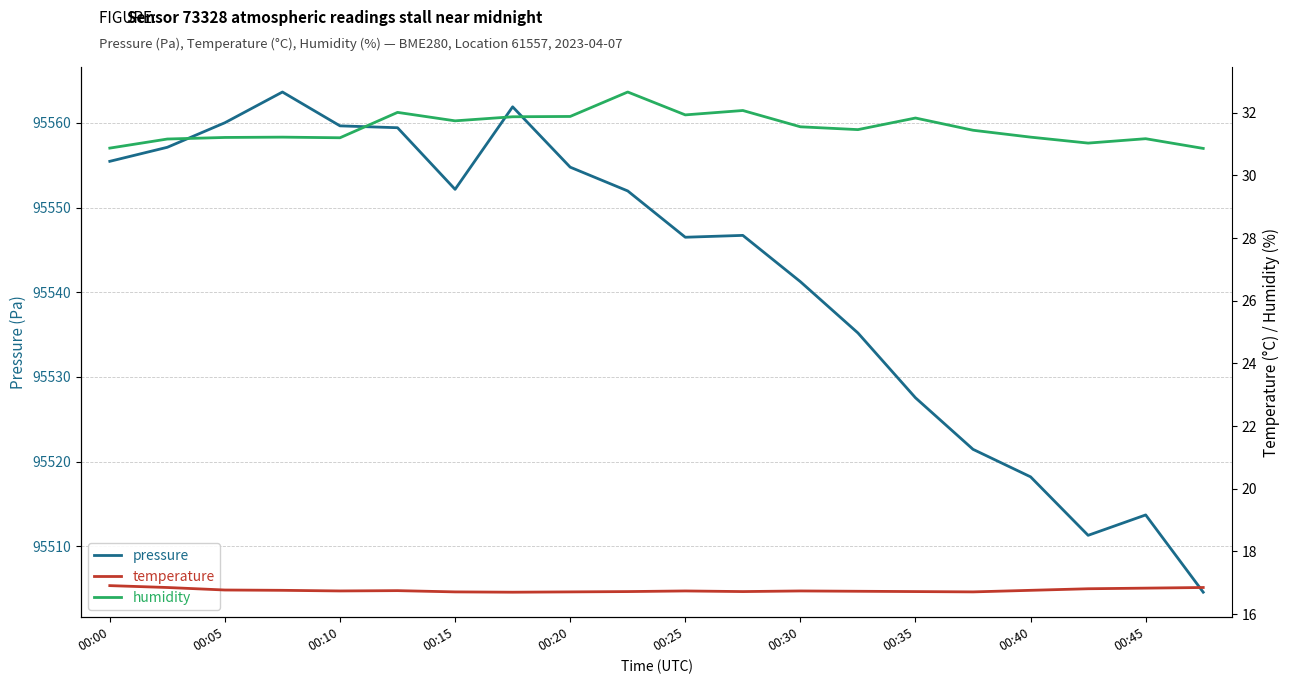

How many interior local peaks does the pressure series have?

4